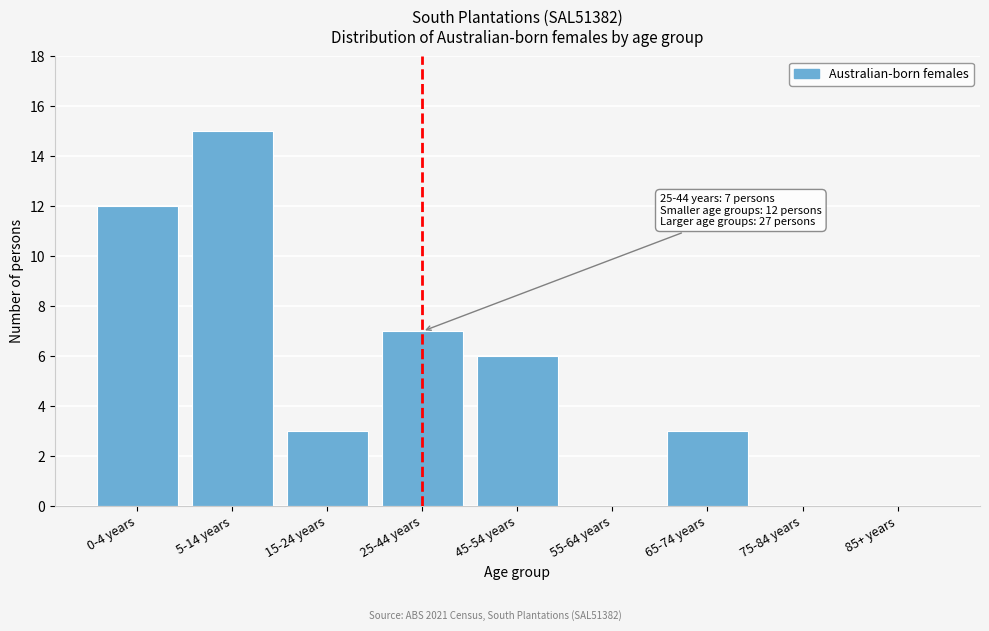

Reading left to right, extract all data points from this chart.

0-4 years=12	5-14 years=15	15-24 years=3	25-44 years=7	45-54 years=6	55-64 years=0	65-74 years=3	75-84 years=0	85+ years=0